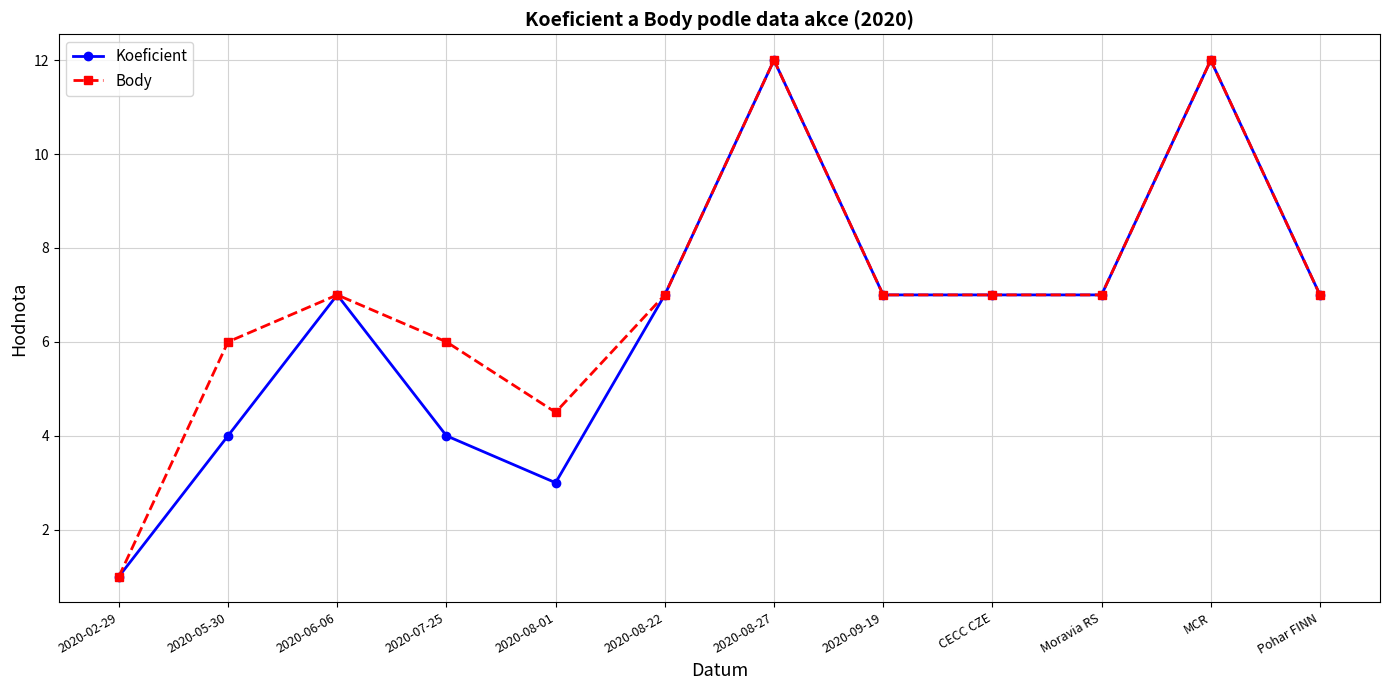

What is the minimum value for Koeficient?

1.0